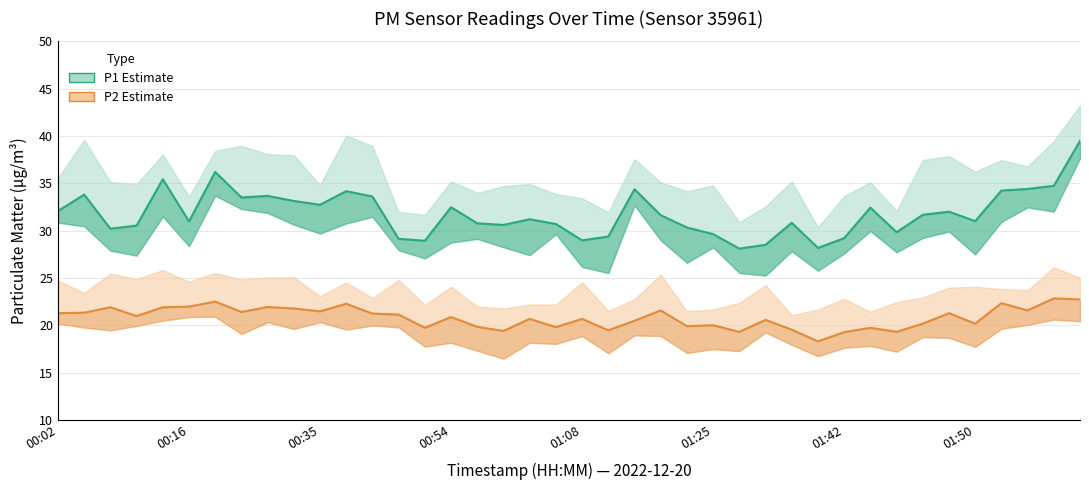

What is the smallest value displayed?

18.3